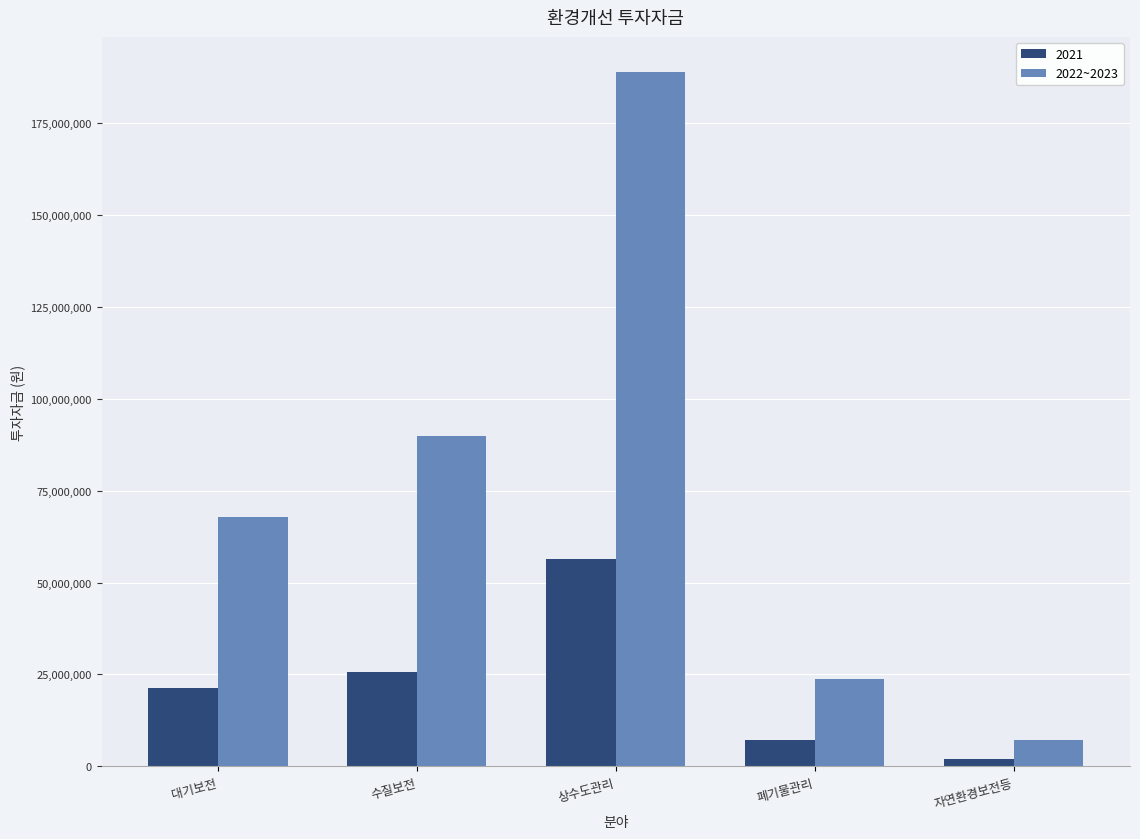

List the labels in order of 2021 value, smallest first.

자연환경보전등, 폐기물관리, 대기보전, 수질보전, 상수도관리